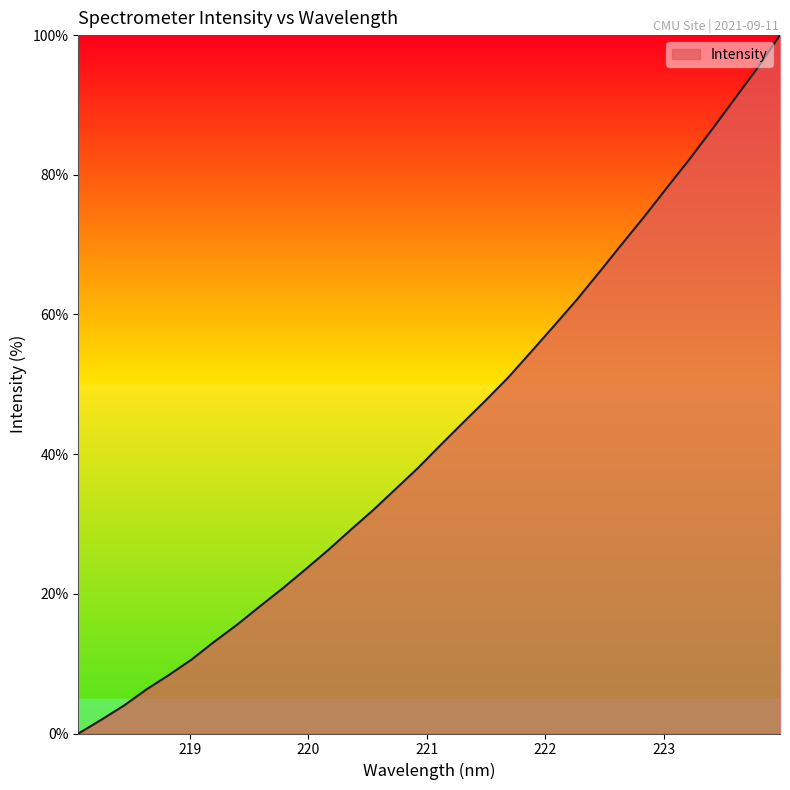

What is the greatest value displayed?

100.0